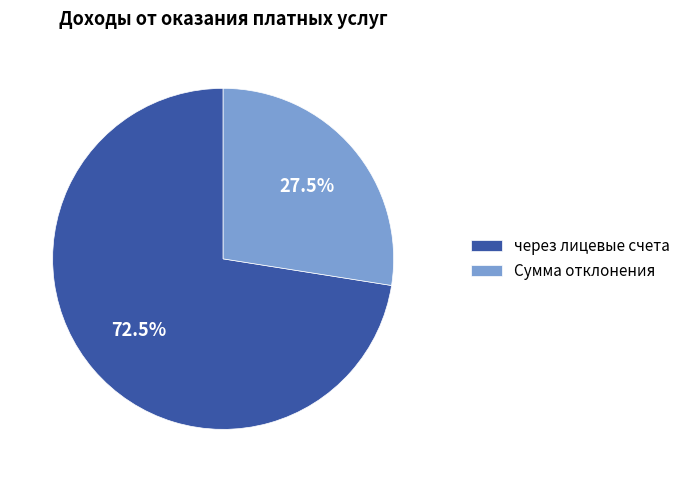

What percentage do Сумма отклонения and через лицевые счета together represent?

100.0%